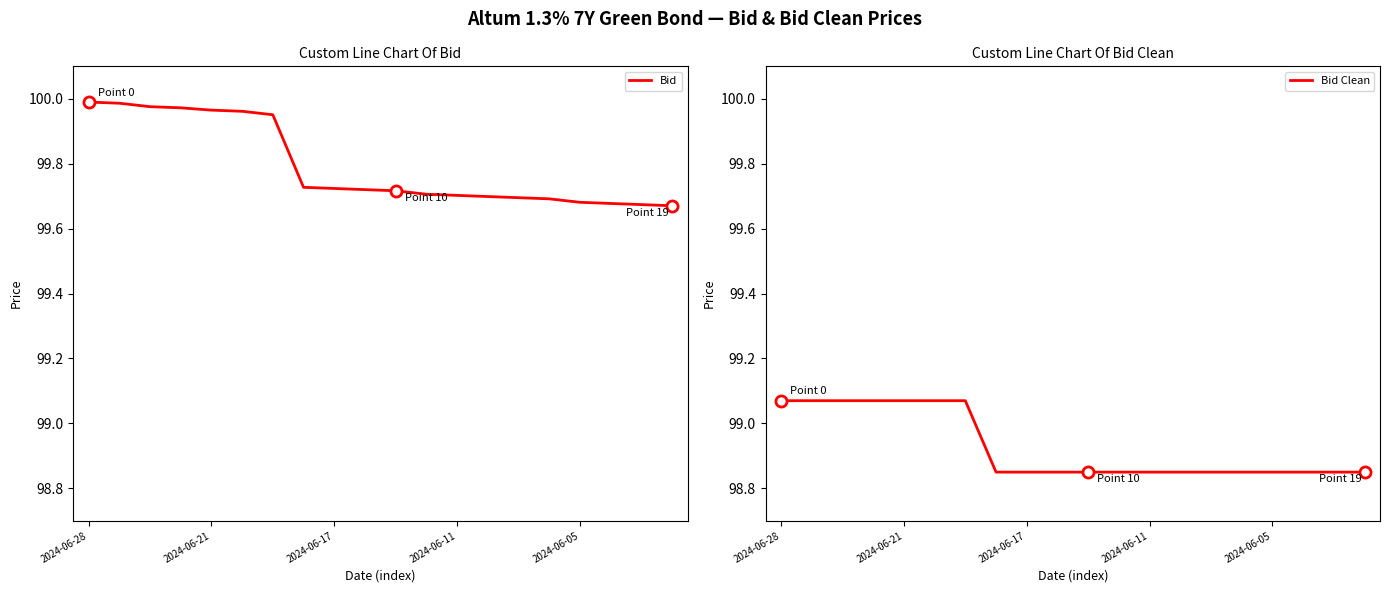

List the series in order of their overall mean, highest first.

Bid, Bid Clean